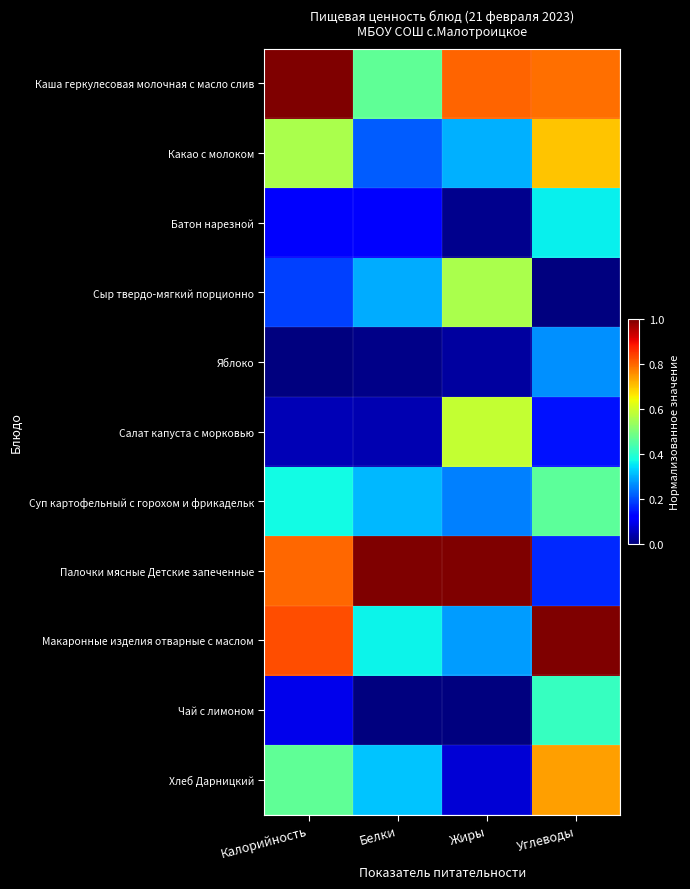

What is the maximum value shown in the chart?

1.0